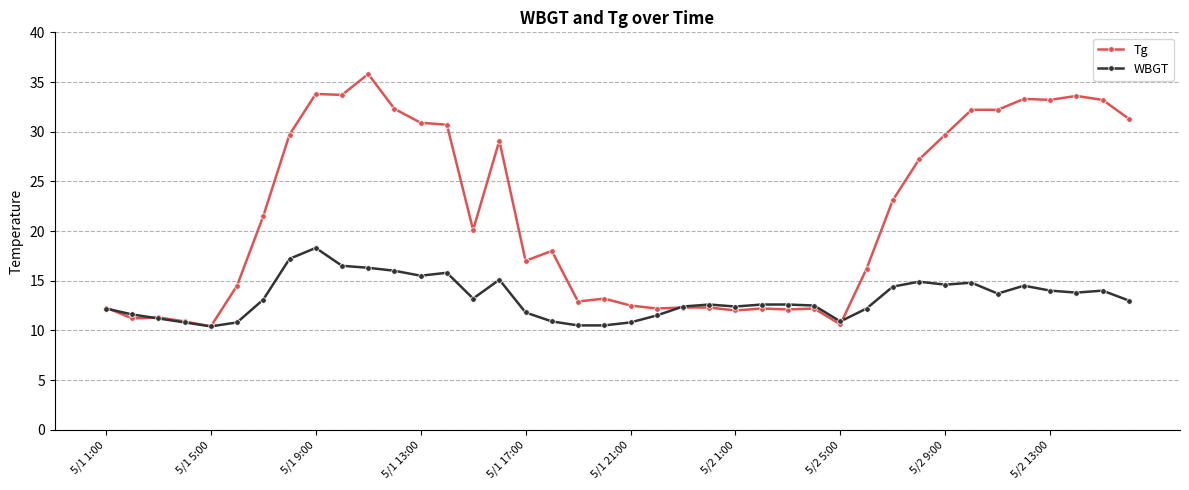

What is the value of the Tg point at the 4th from the left?

10.9